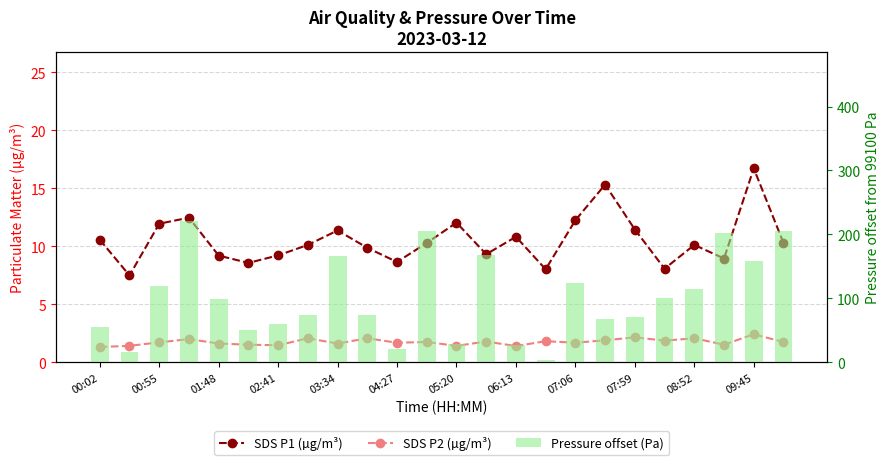

Which series has the largest range (max minus min)?

BME280 Pressure offset (Pa)